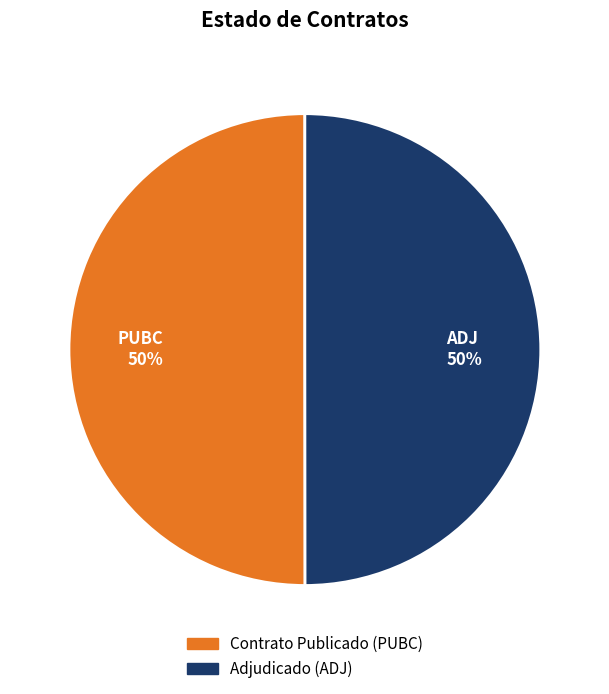

How many segments does this pie chart have?

2